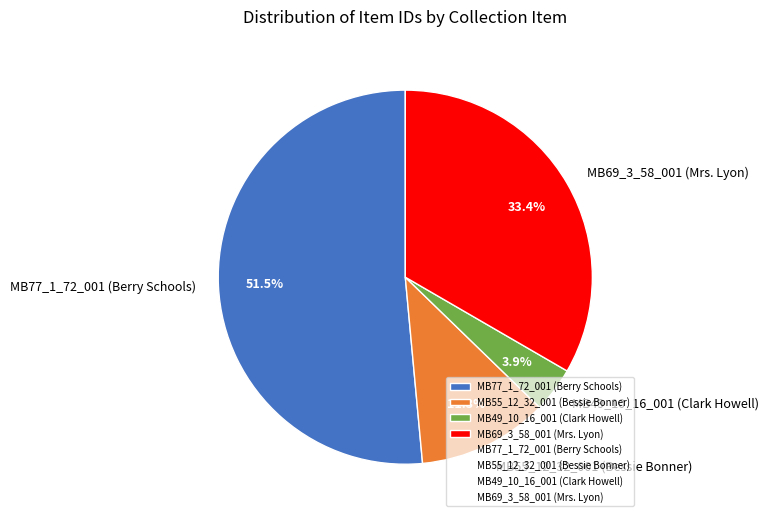

How many segments does this pie chart have?

4